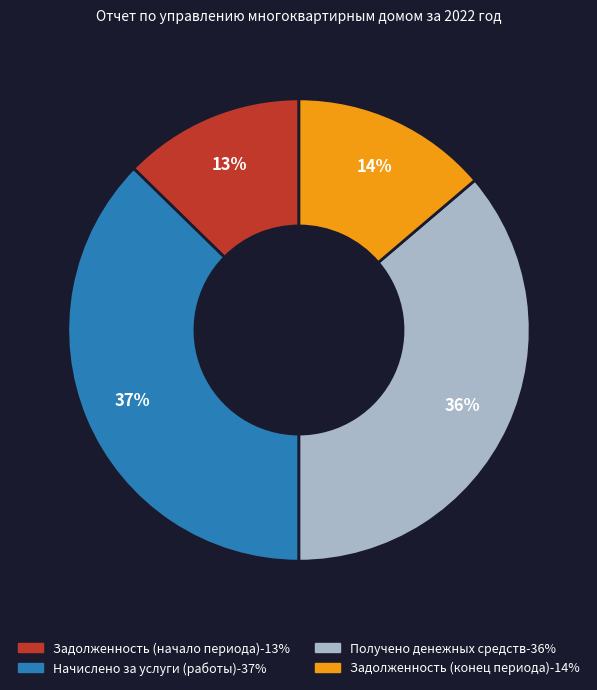

To the nearest percent, what is the average slice percentage?

25%